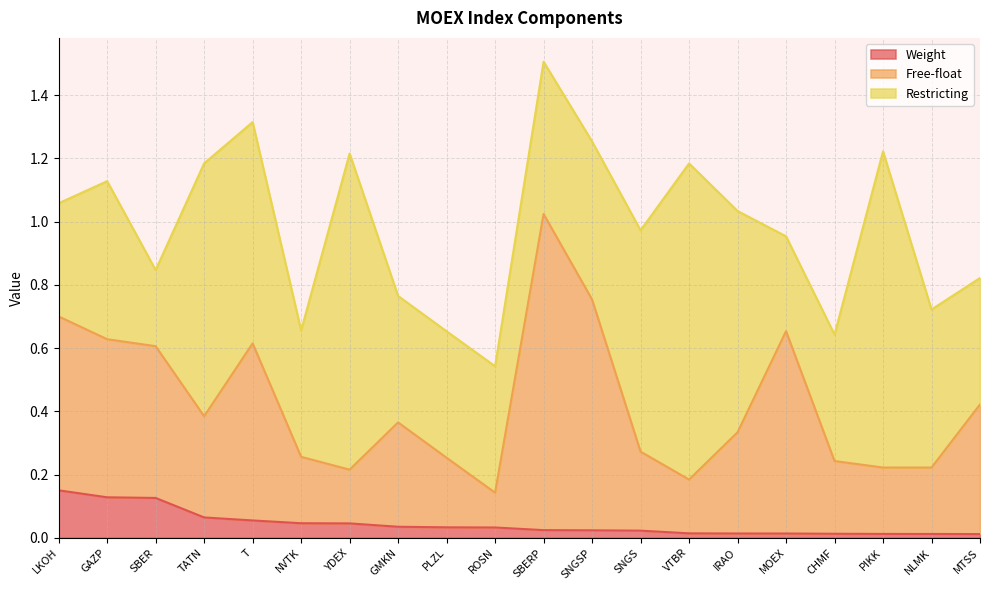

How many lines are shown in the chart?

3